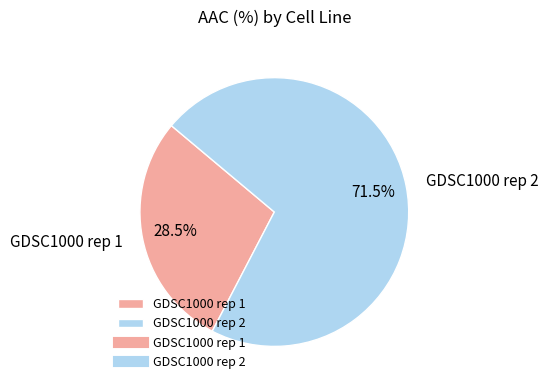

How many segments does this pie chart have?

2